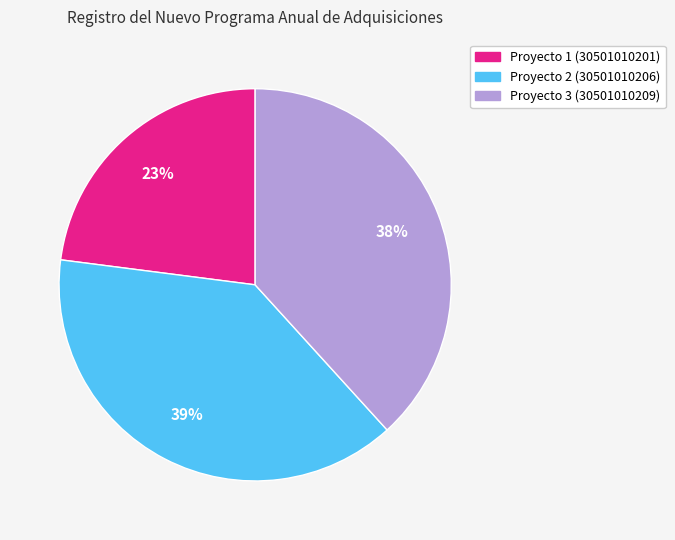

Is the sum of Proyecto 3 (30501010209) and Proyecto 1 (30501010201) greater than half?

Yes